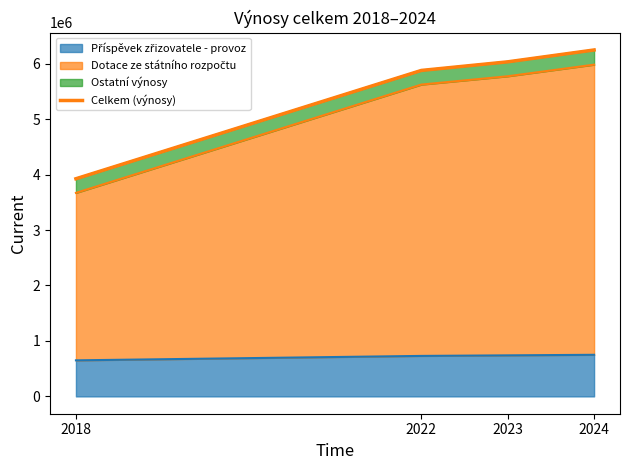

The value at 2023 is 6032156. True or false?

True